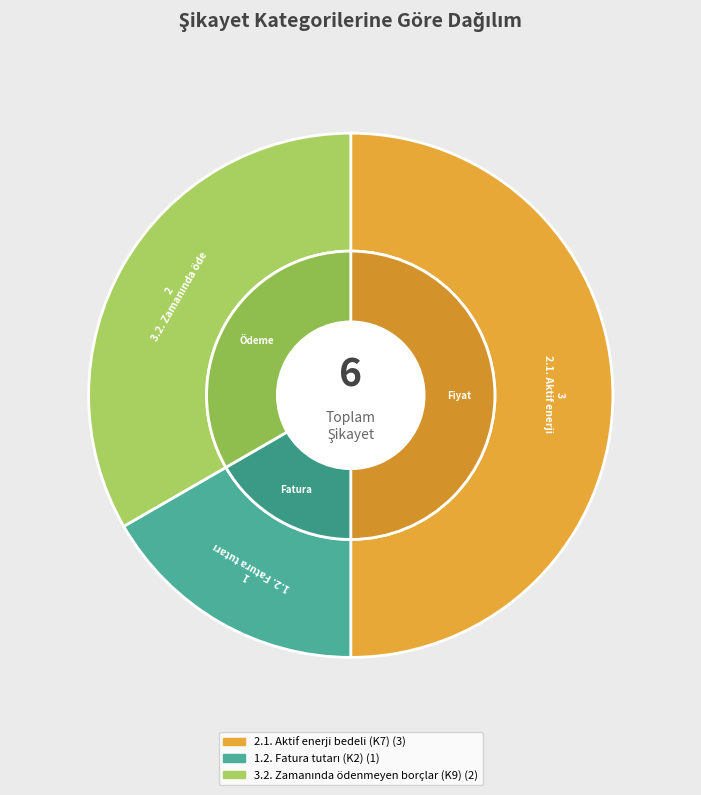

To the nearest percent, what is the combined percentage of 2.1. Aktif enerji bedeli (K7) and 1.2. Fatura tutarı (K2)?

67%